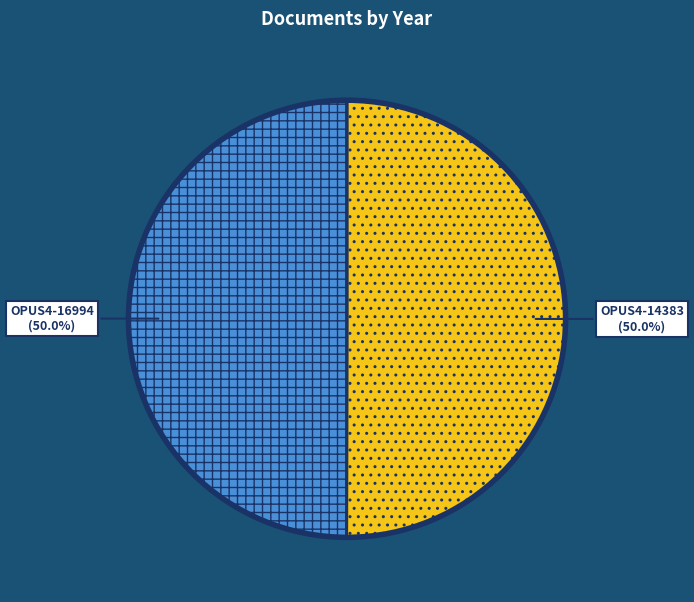

How many slices are in this pie chart?

2